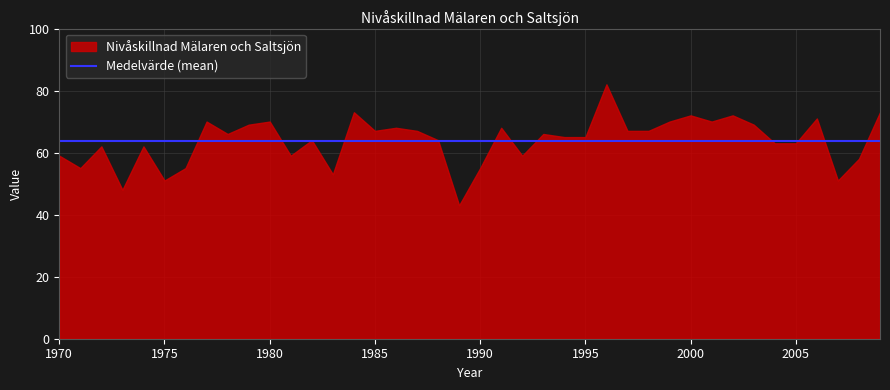

What is the ratio of the value at 1972 to the value at 1986?

0.9